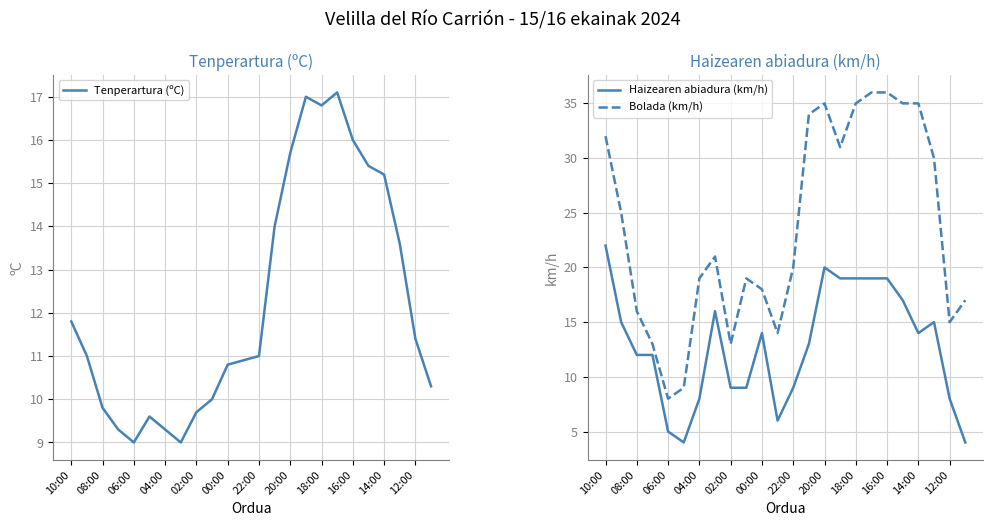

True or false: Bolada (km/h) and Haizearen abiadura (km/h) cross at least once.

False